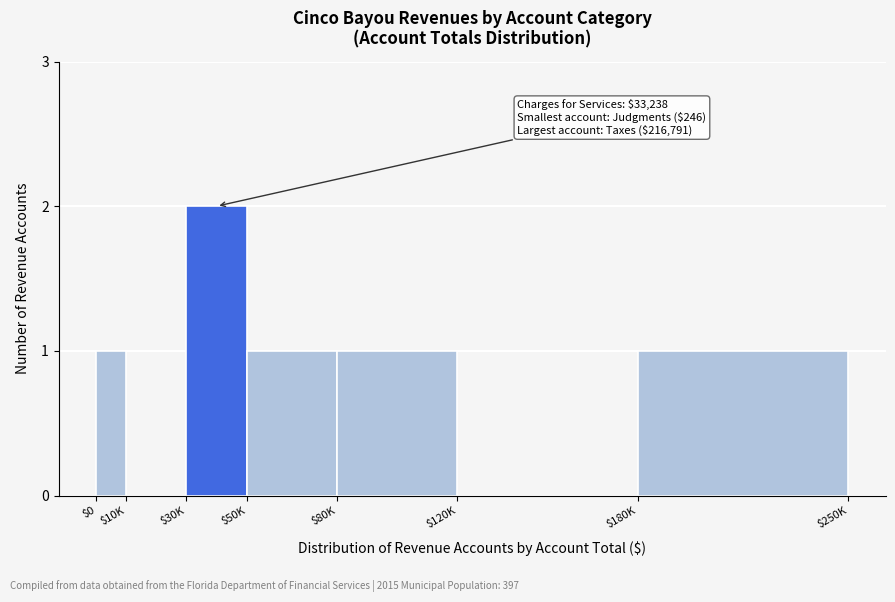

The value at $80K is 0. True or false?

False